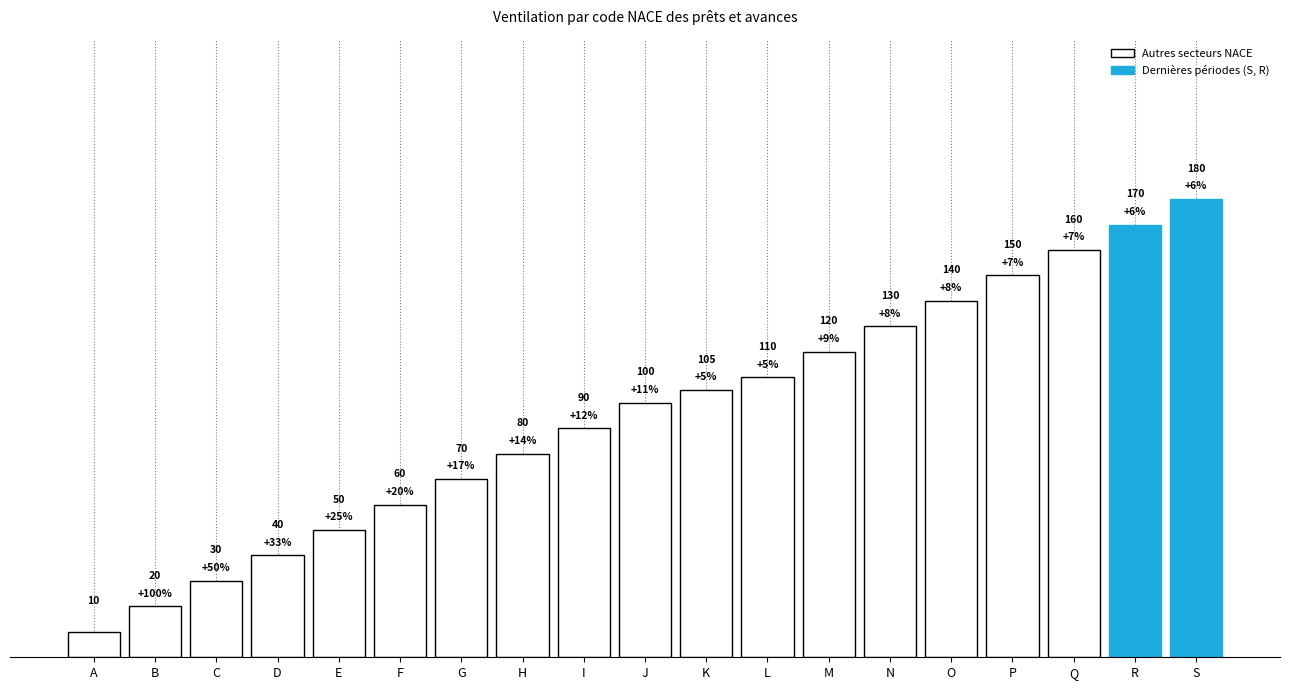

Which category has the lowest value across all series?

A